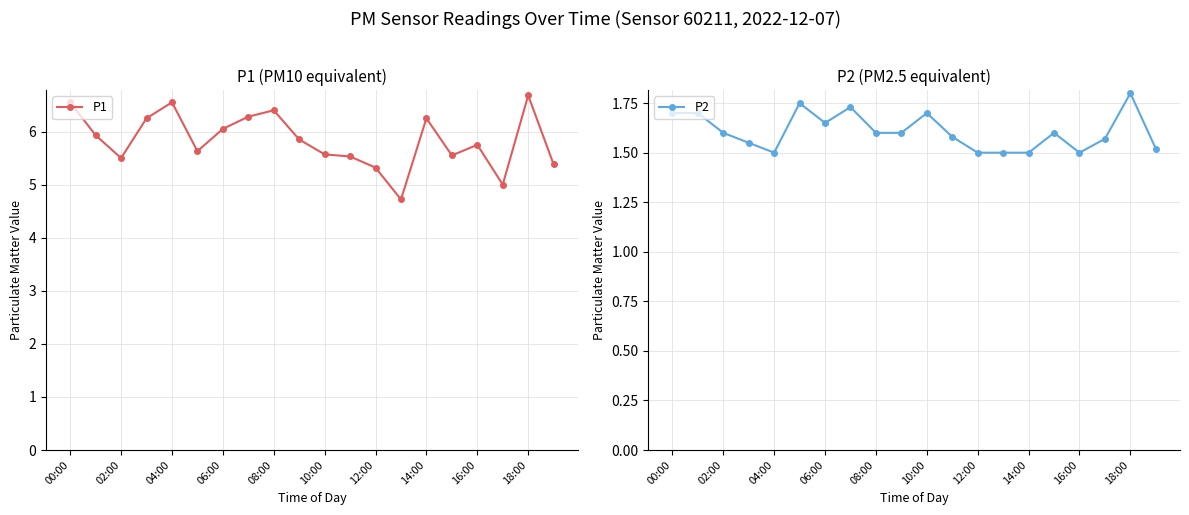

Rank the series by their average value, from lowest to highest.

P2, P1